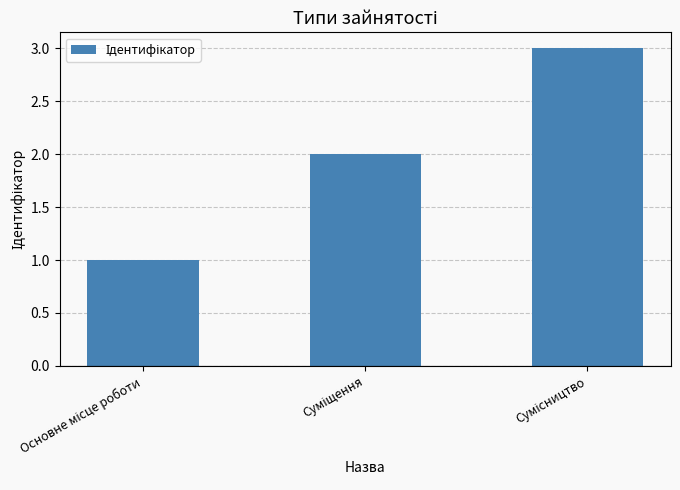

What is the maximum value shown in the chart?

3